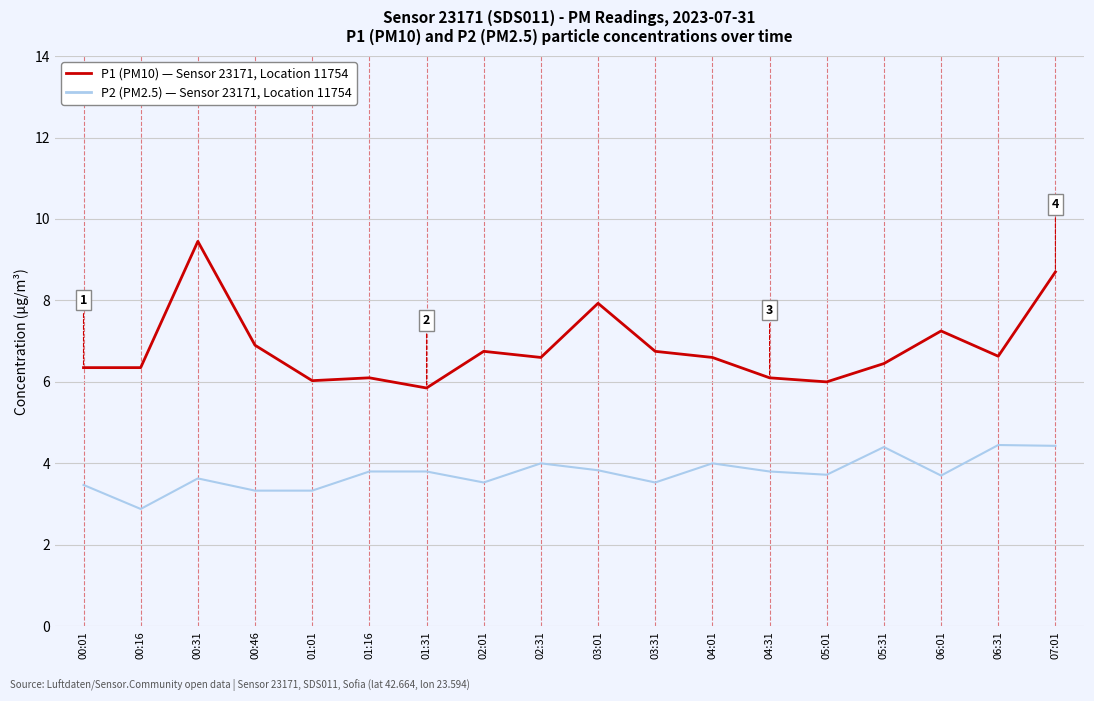

What is the difference between the highest and lowest values at 01:16?

2.3